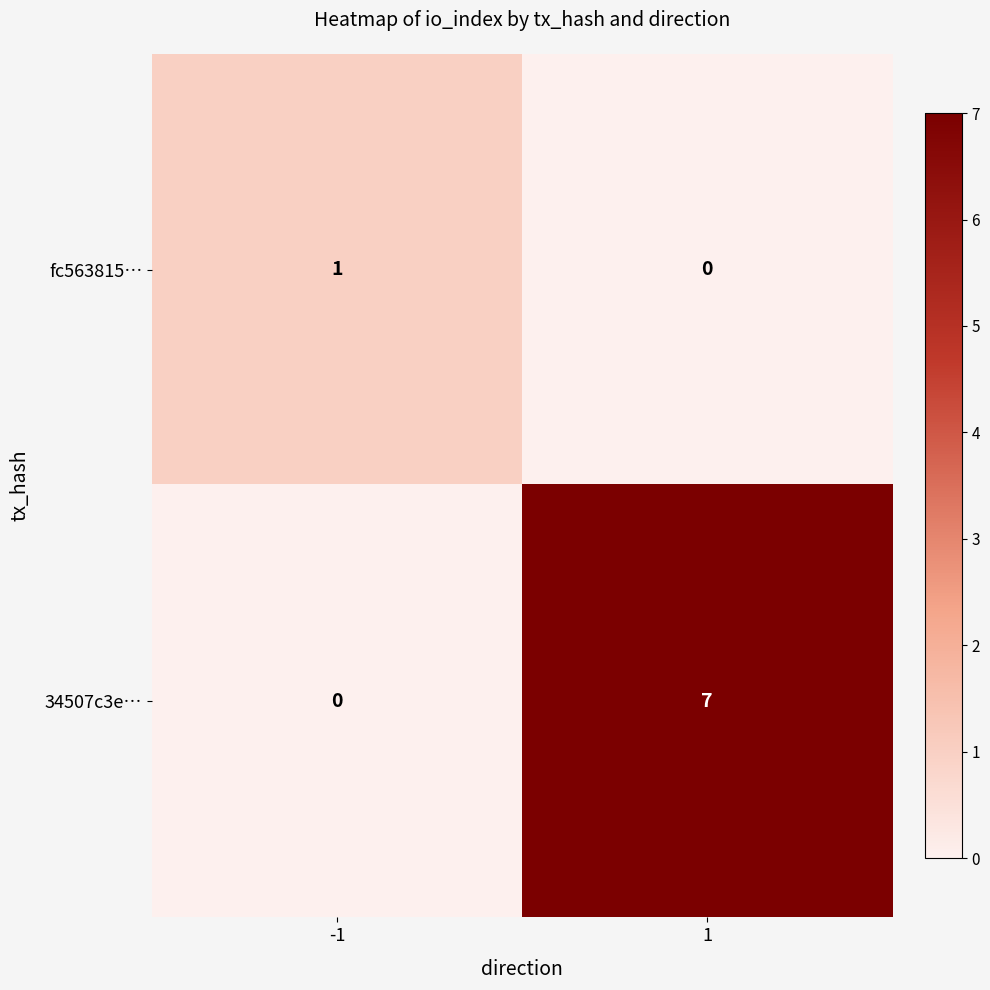

Is it true that 34507c3e… equals 0 at -1?

True